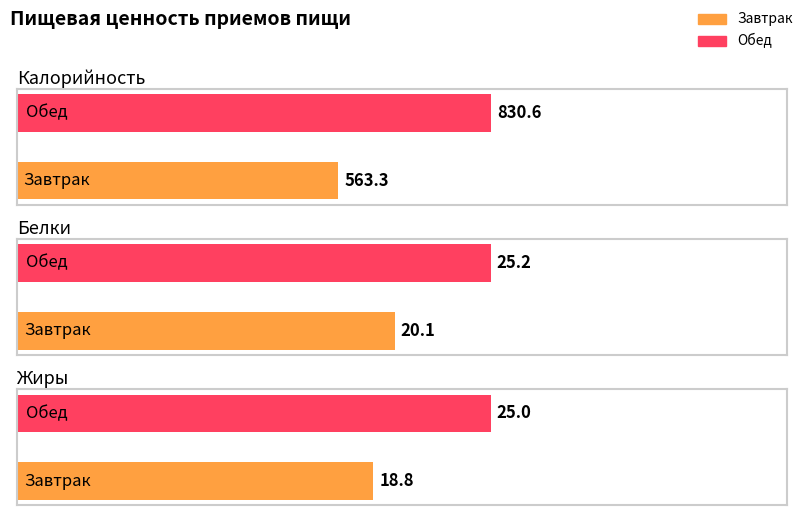

Reading right to left, what are all the values shown in this chart?

Калорийность: Обед=830.6	Завтрак=563.3
Белки: Обед=25.2	Завтрак=20.1
Жиры: Обед=25.0	Завтрак=18.8